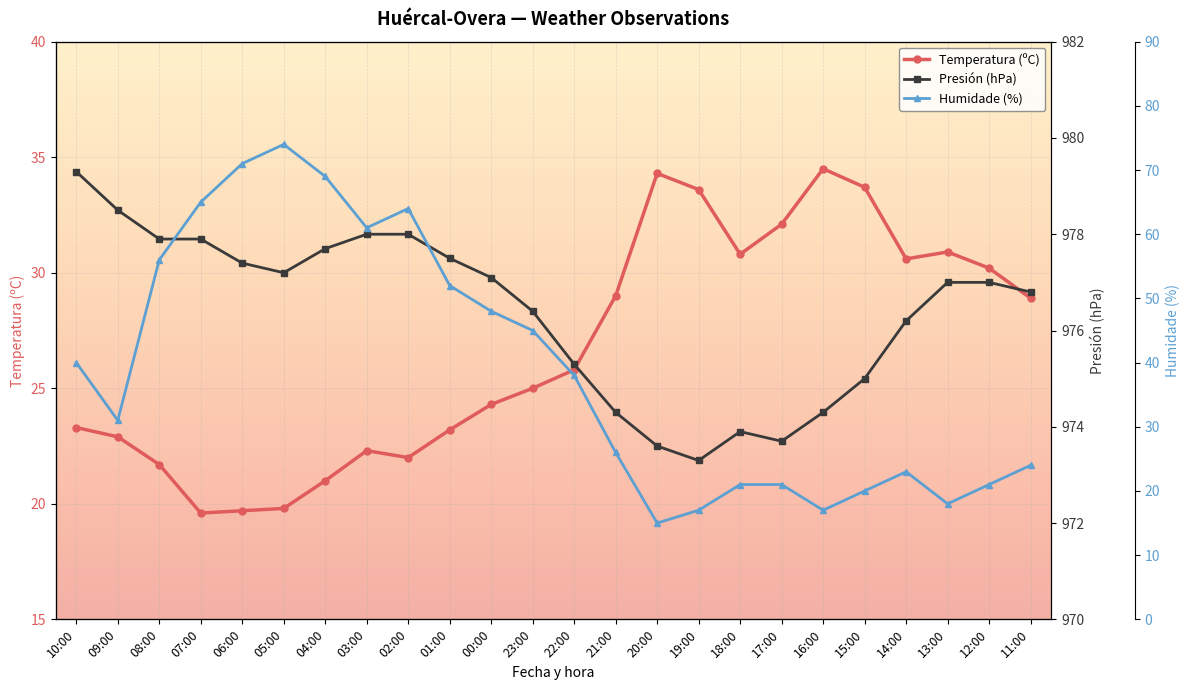

Which category has the lowest value in the Temperatura (ºC) series?

07:00